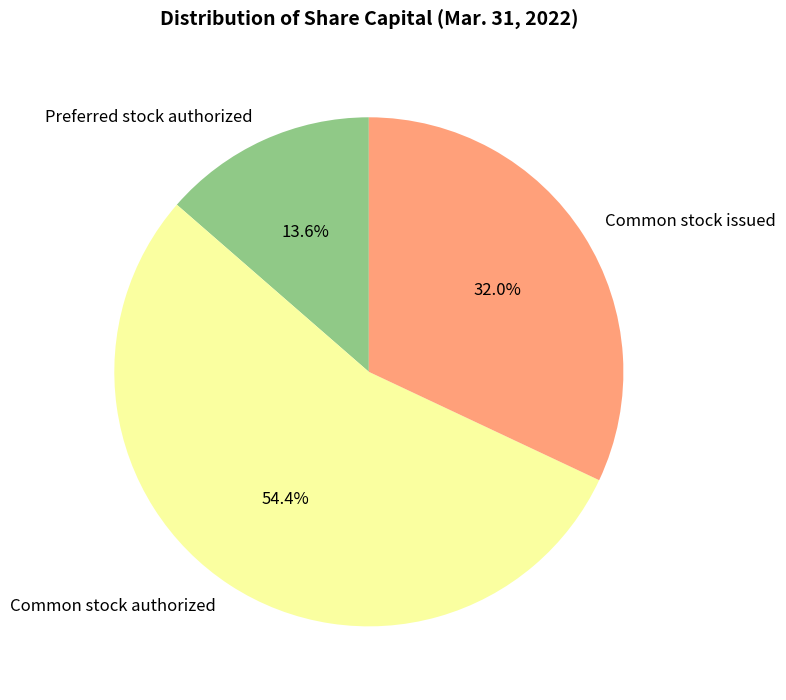

Is it true that Common stock authorized is 54% of the pie?

True